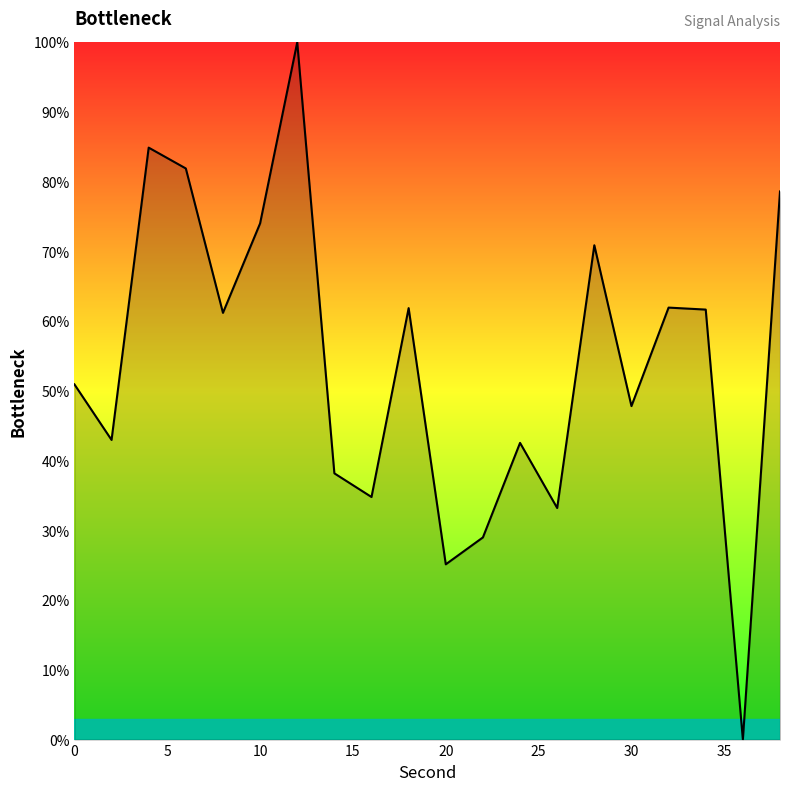

What is the maximum value shown in the chart?

100.0